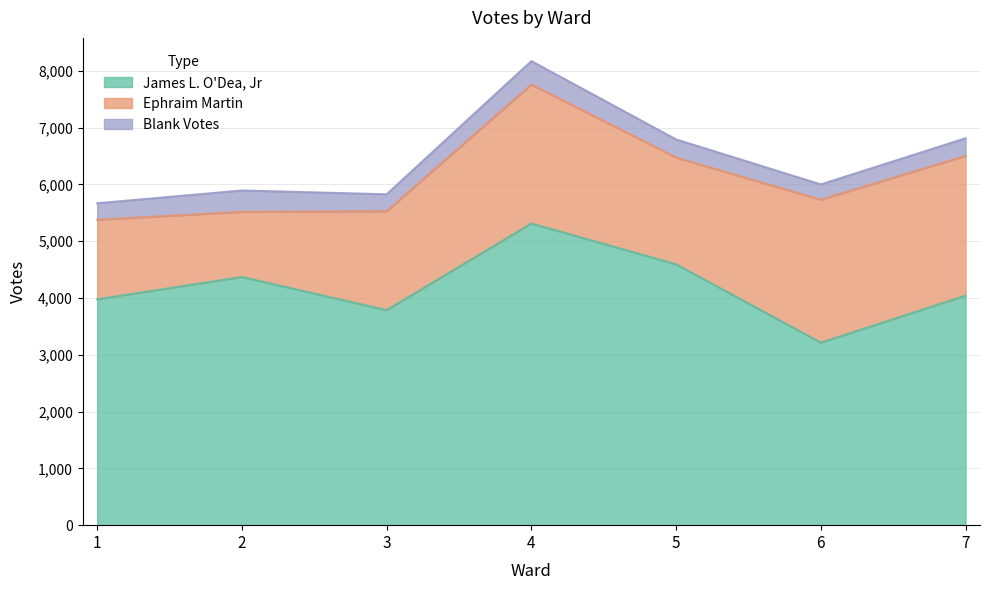

At which category is the sum across all series the highest?

4